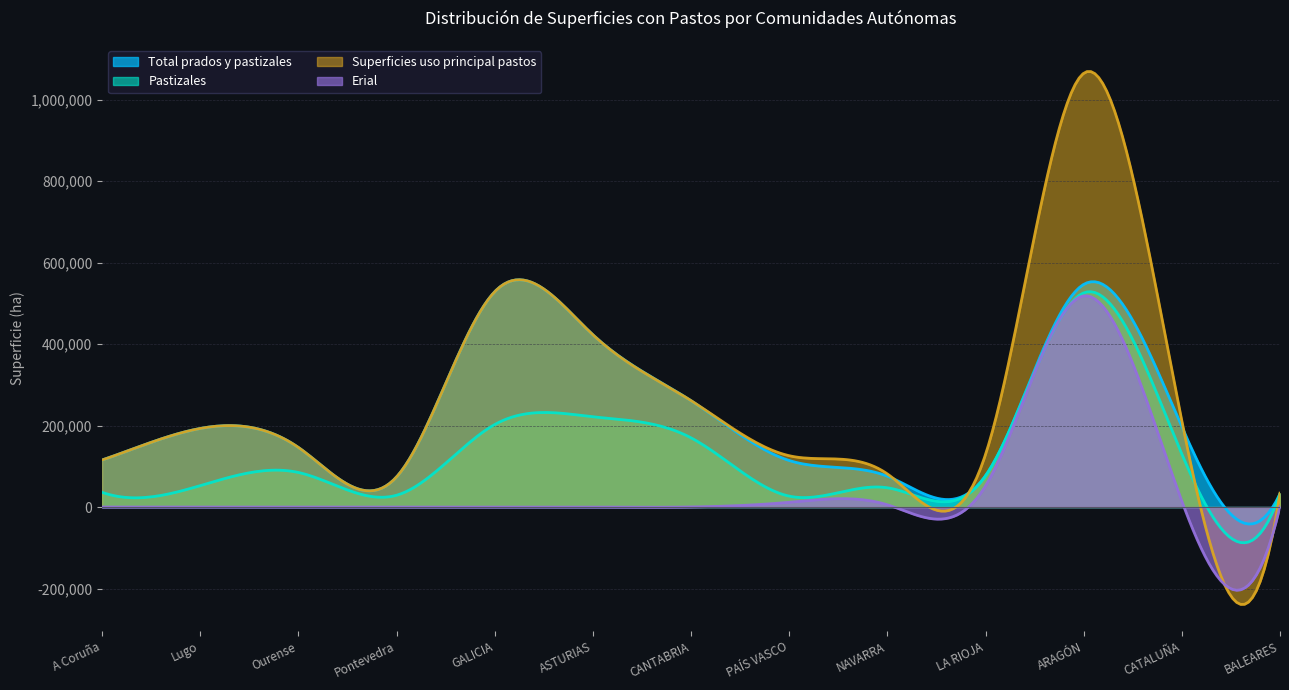

What is the difference between the highest and lowest values at BALEARES?

32759.0